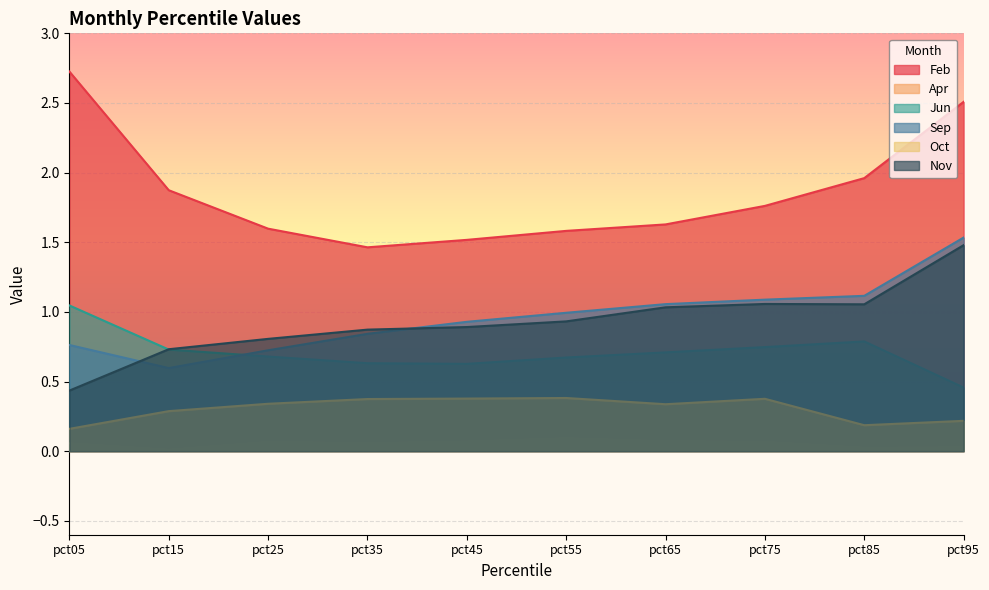

What is the average value of the Sep series?

1.0